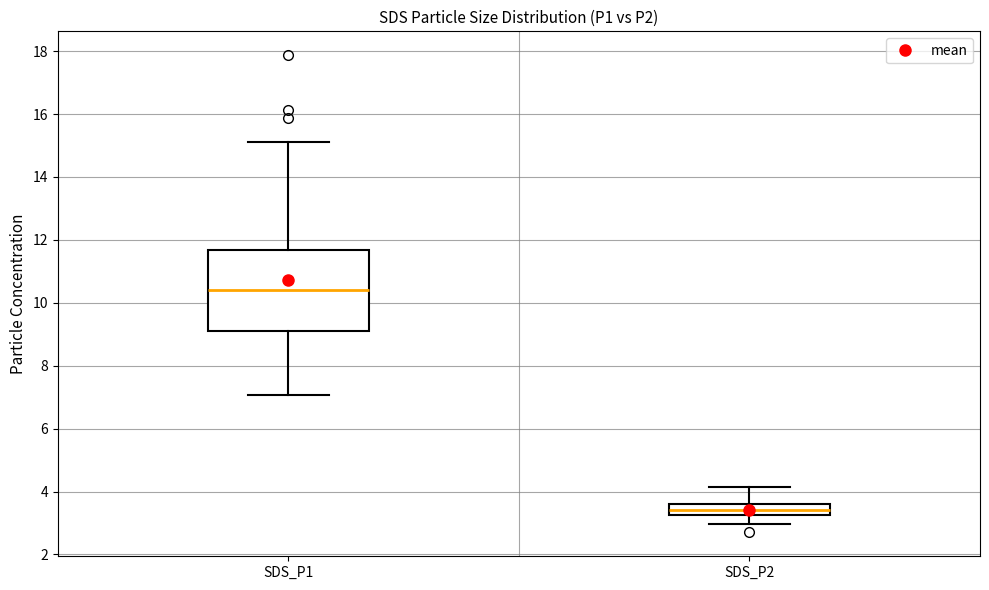

Reading left to right, transcribe this box plot: for each box, give where its median line is, the range the box spans, and where its two whiskers end, as read against the y-axis. The values are not printed on the chart, so give them approximately, as read against the axis.

SDS_P1: median 10.4, box 9.0 to 11.6, whiskers 7.0 to 15.2
SDS_P2: median 3.4, box 3.2 to 3.6, whiskers 3.0 to 4.2